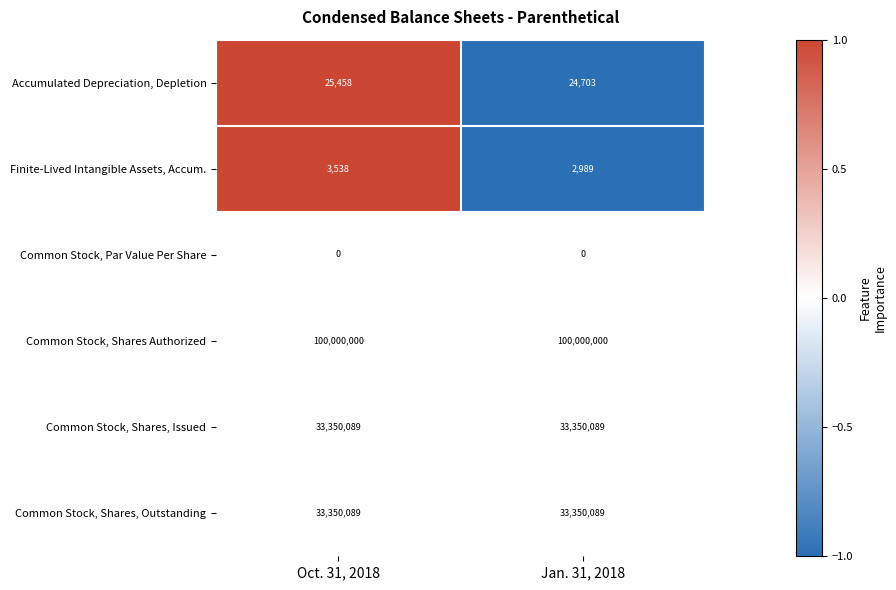

Which category has the highest value in the Finite-Lived Intangible Assets, Accum. series?

Oct. 31, 2018